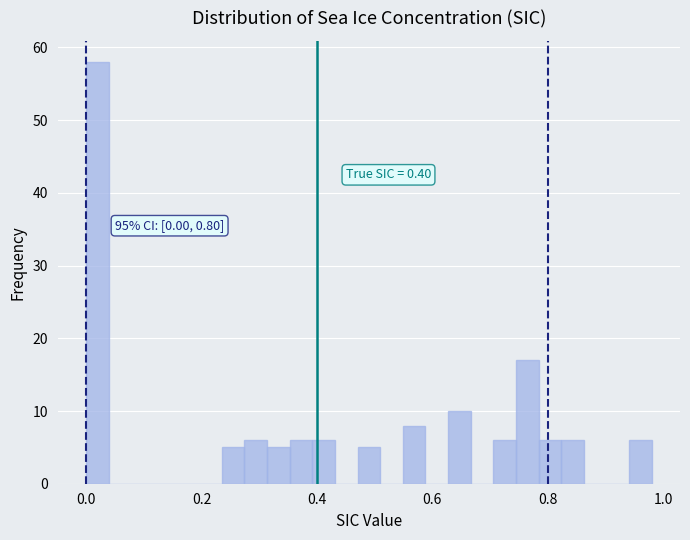

Read against the x-axis, roughly where is the centre of the tallest bar?

0.02